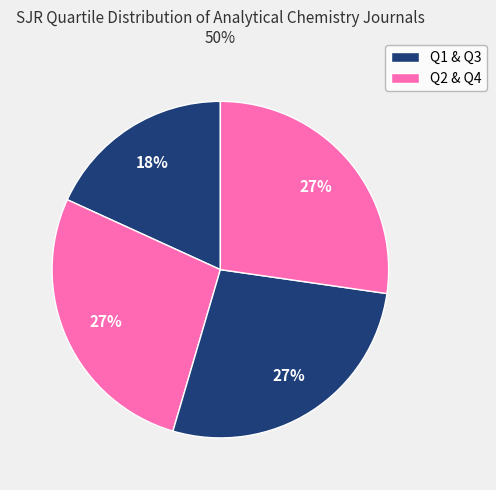

How many segments does this pie chart have?

4